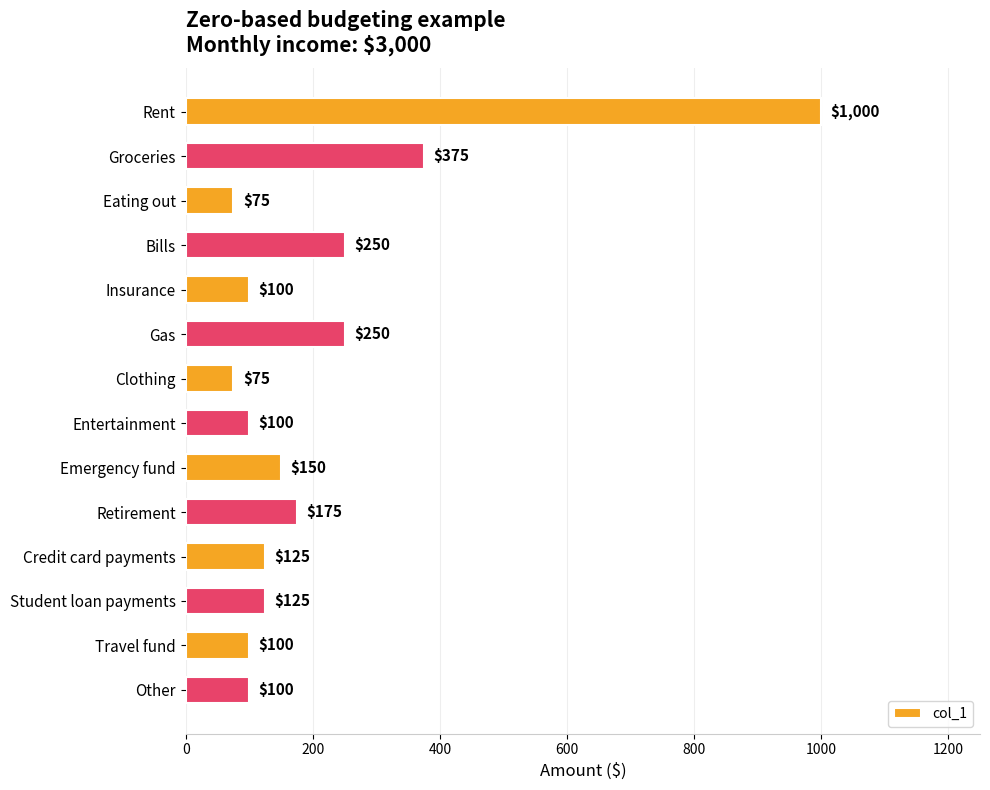

What is the difference between the second highest and minimum values?

300